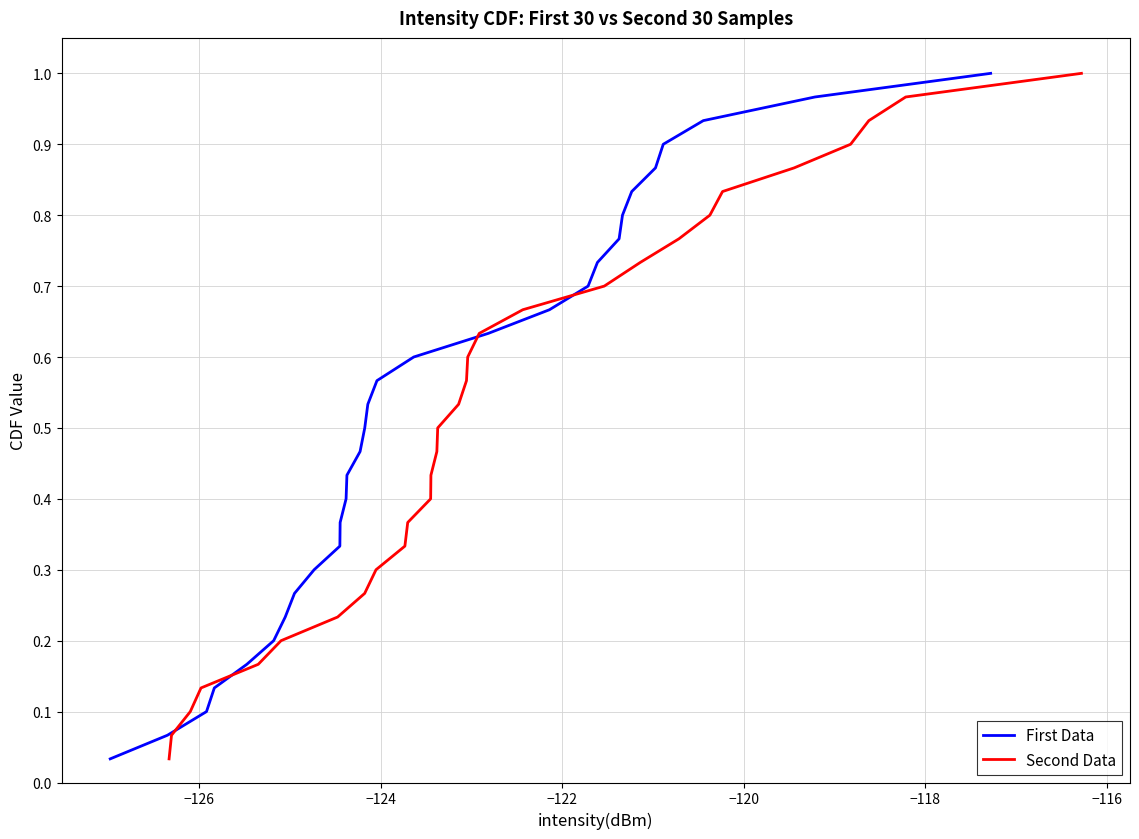

Is the value of Second Data at 14 greater than the value of First Data at 25?

No